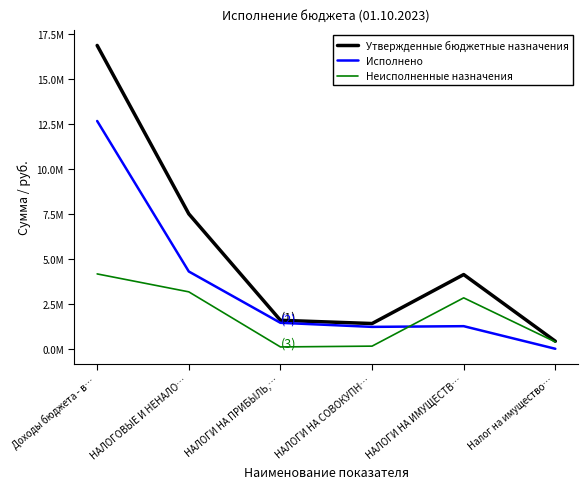

How many data points in Исполнено are less than 1476425?

3